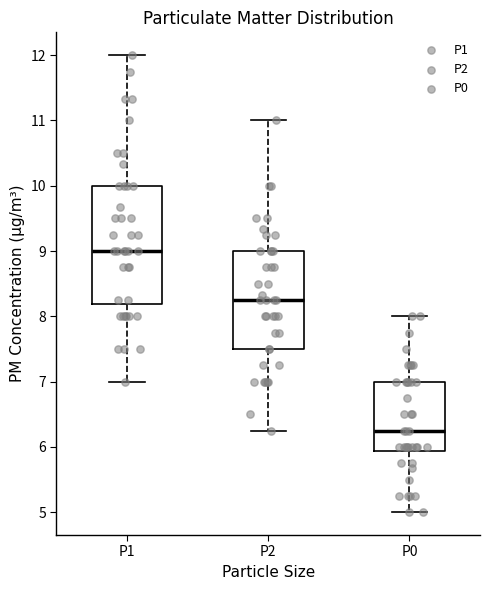

Reading left to right, read every box against the y-axis: the position of its median line, the range the box covers, and the ends of its whiskers. The values are not printed on the chart, so give them approximately, as read against the axis.

P1: median 9.0, box 8.2 to 10.0, whiskers 7.0 to 12.0
P2: median 8.3, box 7.5 to 9.0, whiskers 6.3 to 11.0
P0: median 6.3, box 5.9 to 7.0, whiskers 5.0 to 8.0